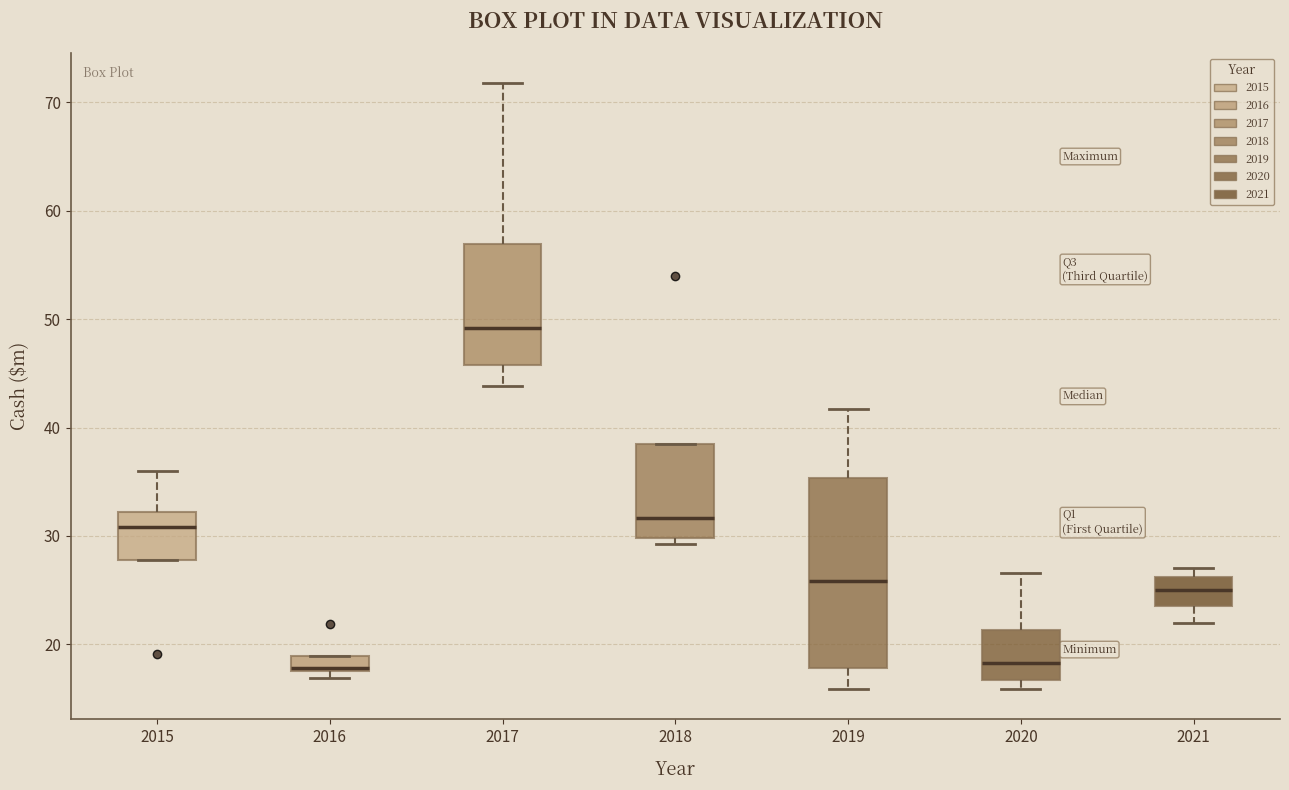

Comparing the boxes themselves (not the whiskers), which one is the tallest?

2019